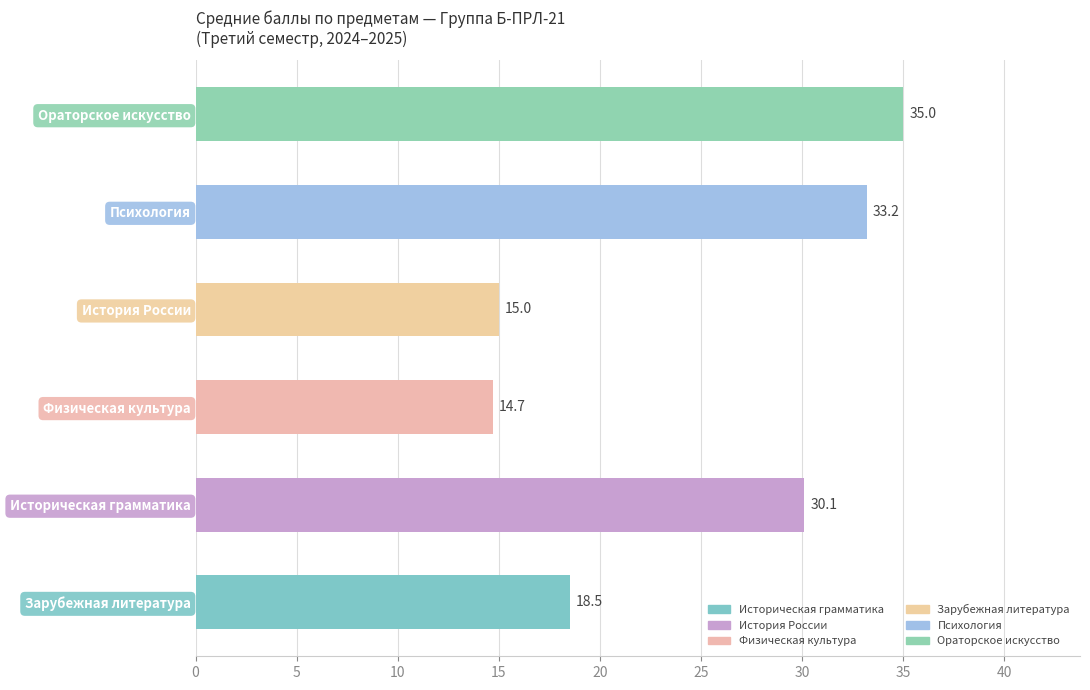

True or false: the data shows 18.9 at Историческая грамматика.

False